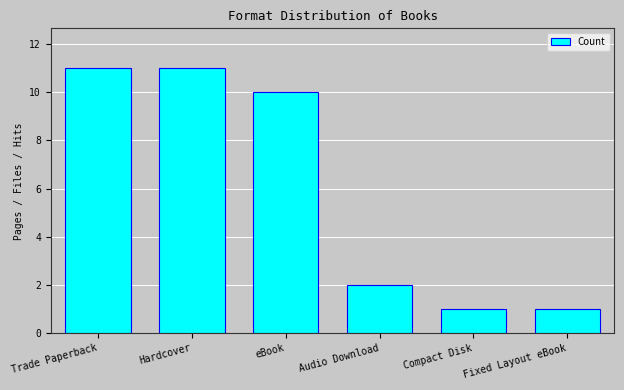

The value at Compact Disk is 1. True or false?

True